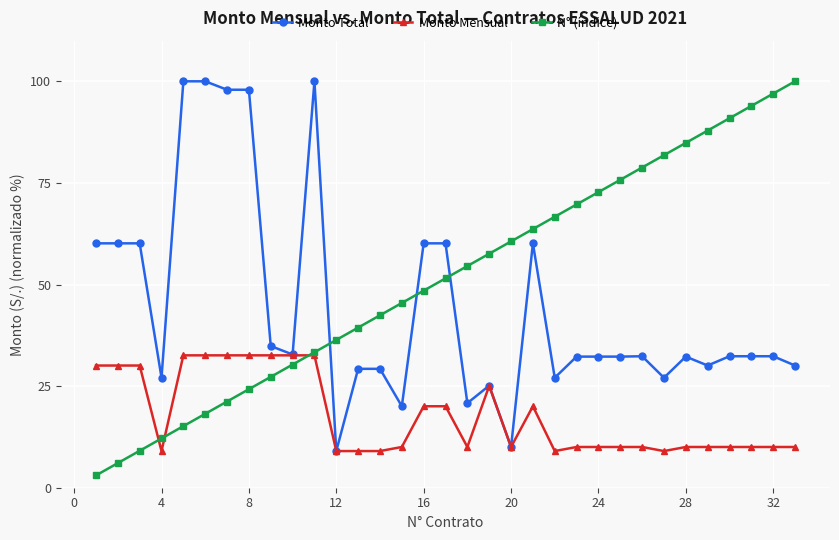

At how many categories does at least one series exceed 41?

28